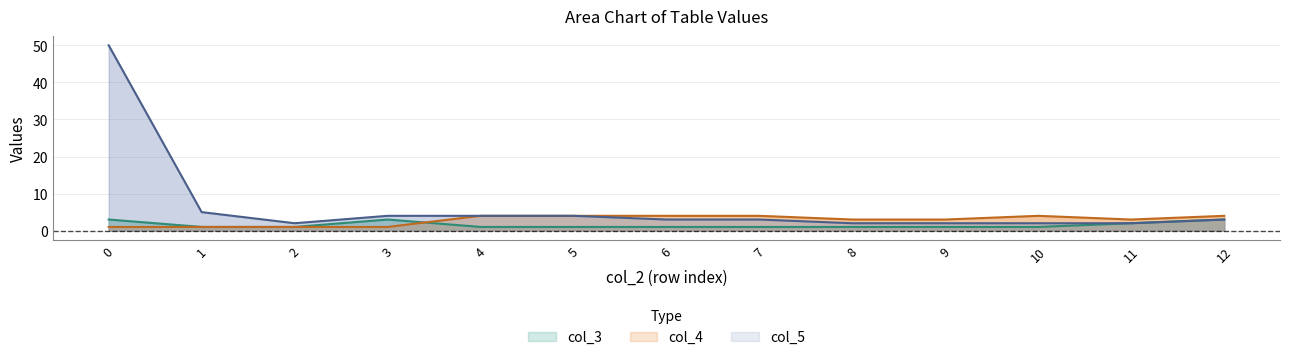

What is the highest value of the col_3 series?

3